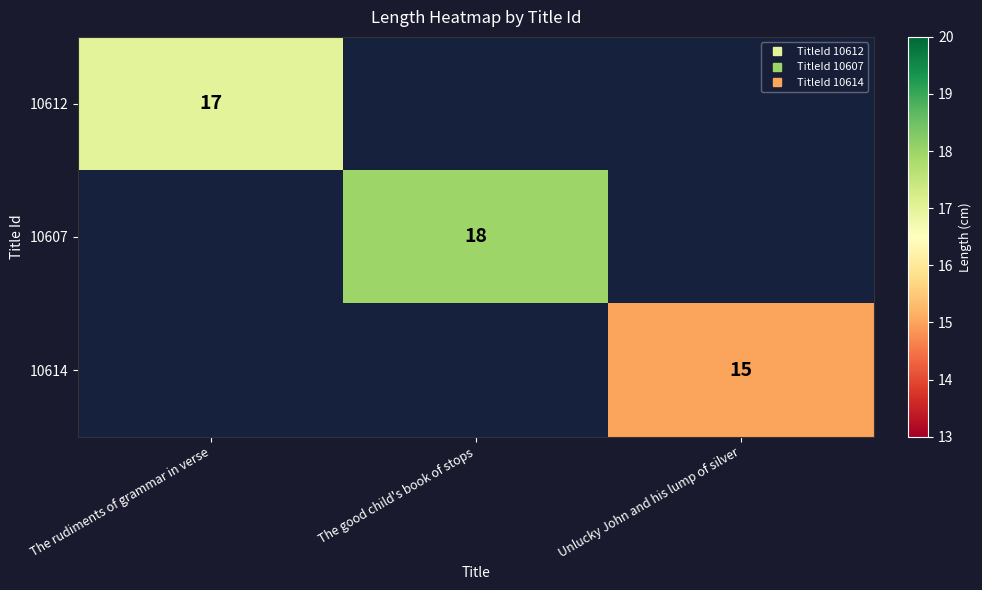

What is the average value of the 10607 series?

6